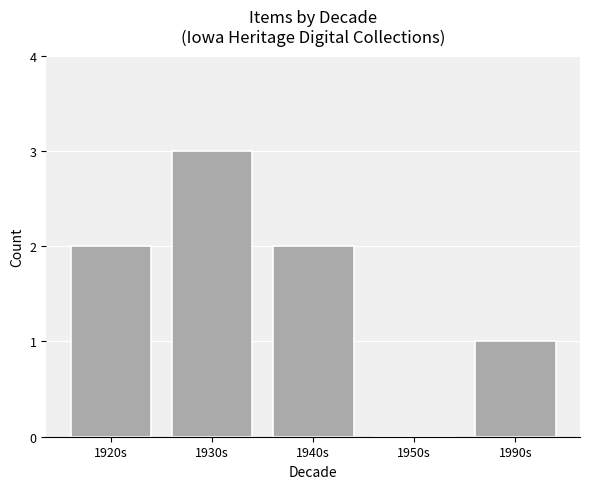

How many series are shown in this chart?

1